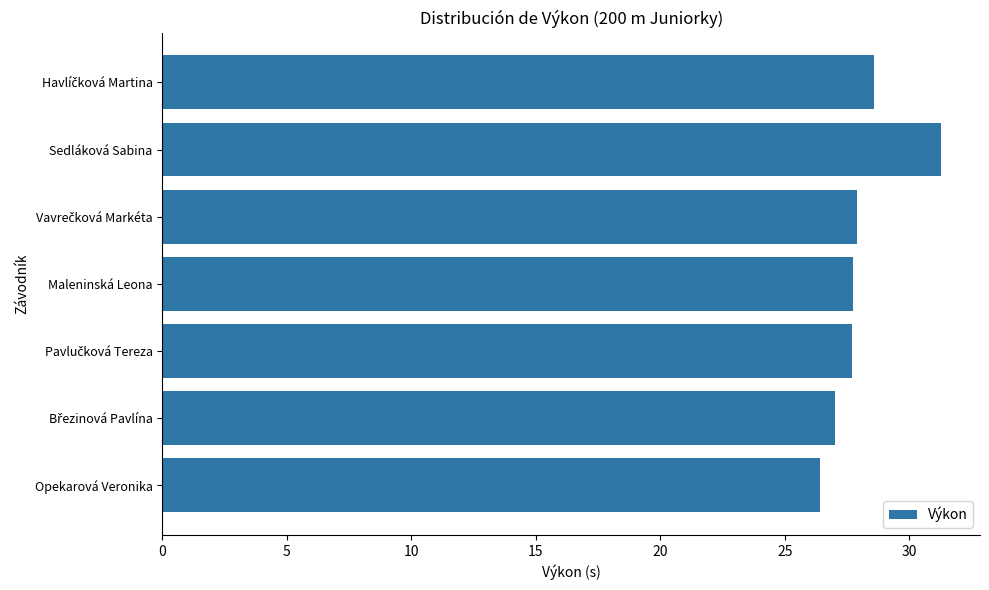

What is the difference between the maximum and second lowest values?

4.3